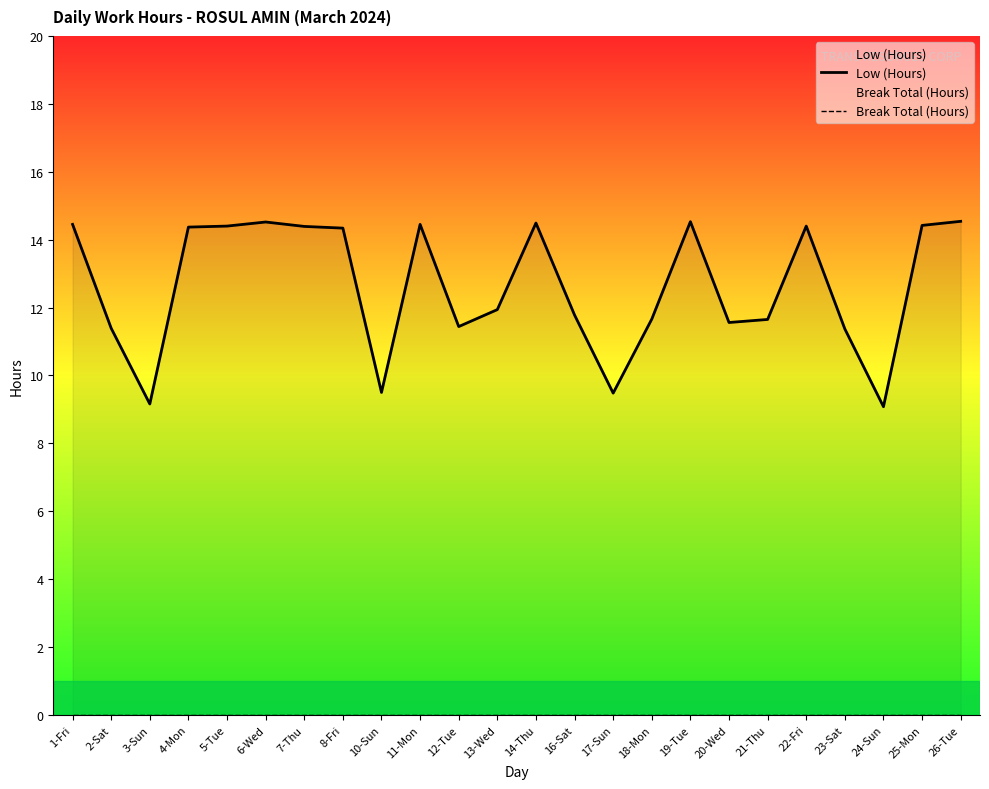

Which has a higher value, 14-Thu or 16-Sat?

14-Thu